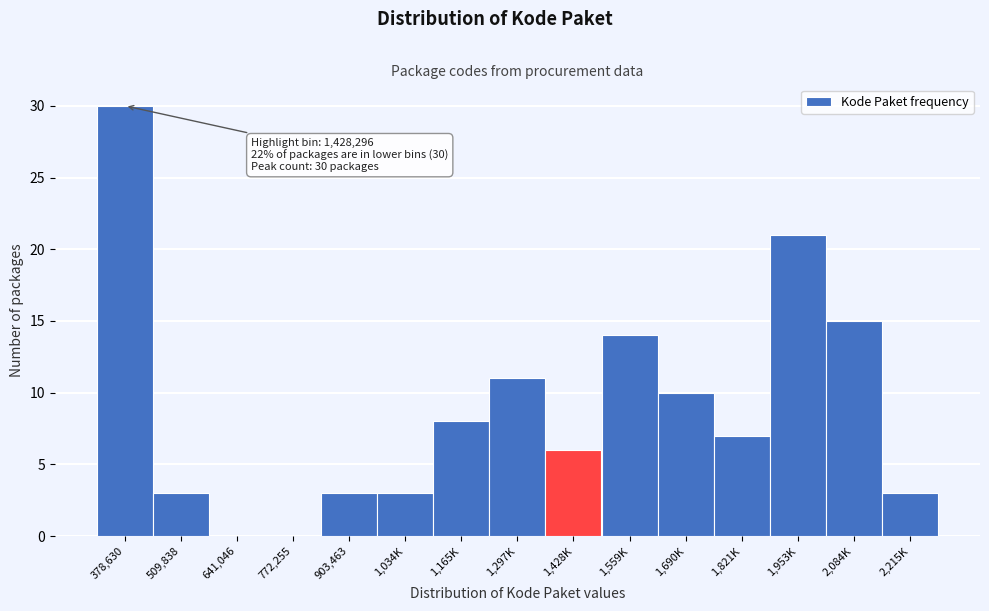

Reading right to left, transcribe all the data shown in this chart.

2,215K=3	2,084K=15	1,953K=21	1,821K=7	1,690K=10	1,559K=14	1,428K=6	1,297K=11	1,165K=8	1,034K=3	903,463=3	772,255=0	641,046=0	509,838=3	378,630=30